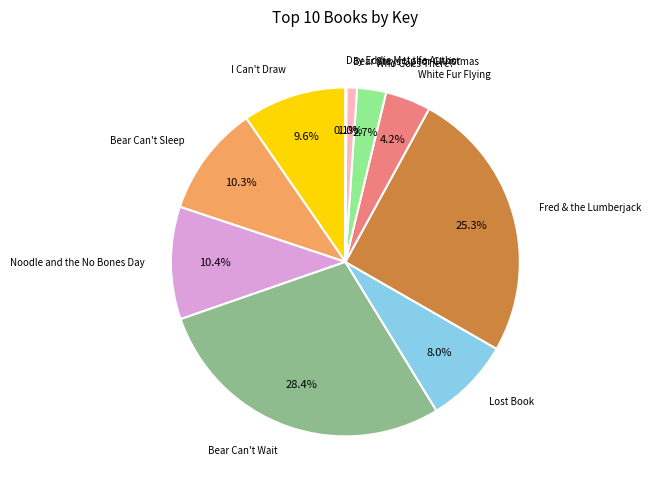

Is there any slice that represents more than half of the pie?

No